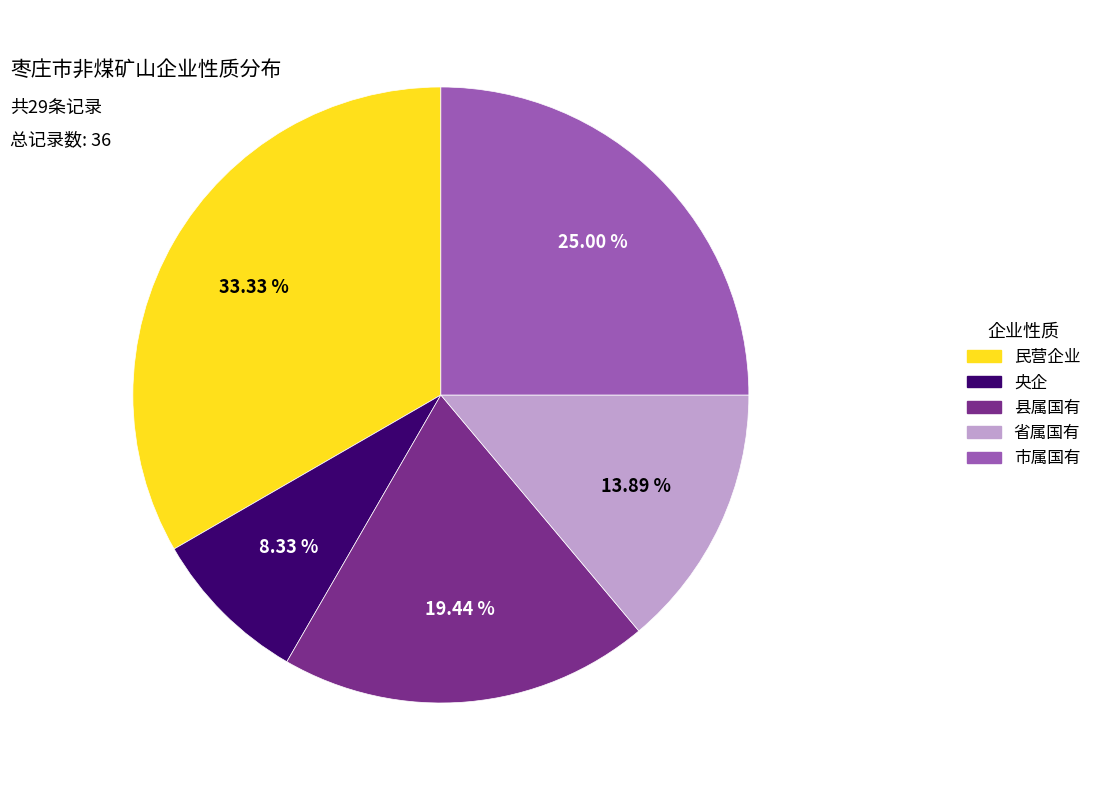

Is 央企 the majority of the pie?

No